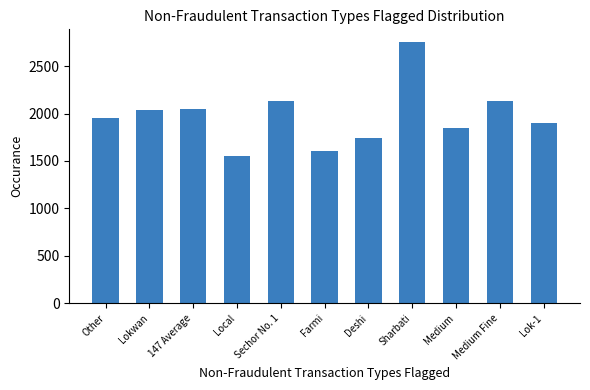

What is the label of the 4th bar from the right?

Sharbati